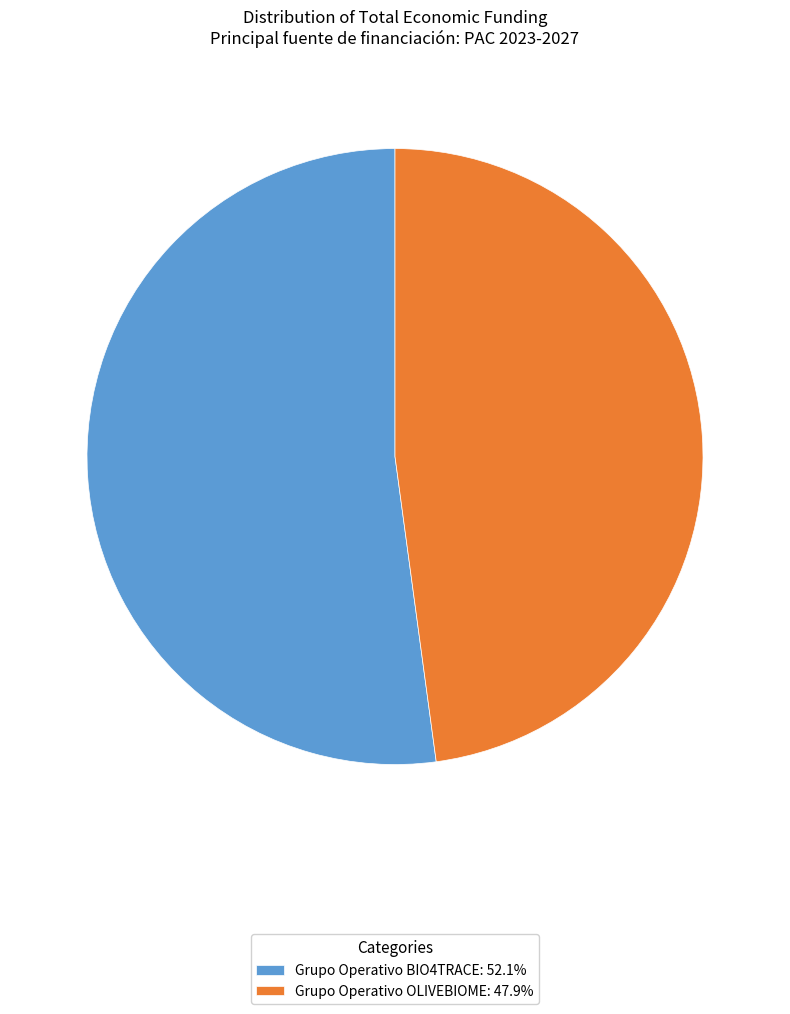

Does Grupo Operativo BIO4TRACE: 52.1% account for over 50% of the chart?

Yes